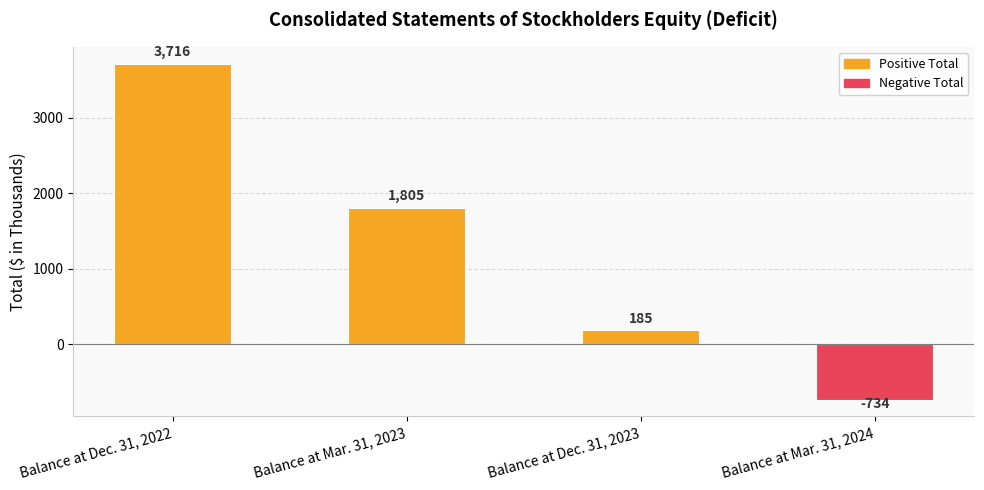

Rank the categories by value from highest to lowest.

Balance at Dec. 31, 2022, Balance at Mar. 31, 2023, Balance at Dec. 31, 2023, Balance at Mar. 31, 2024